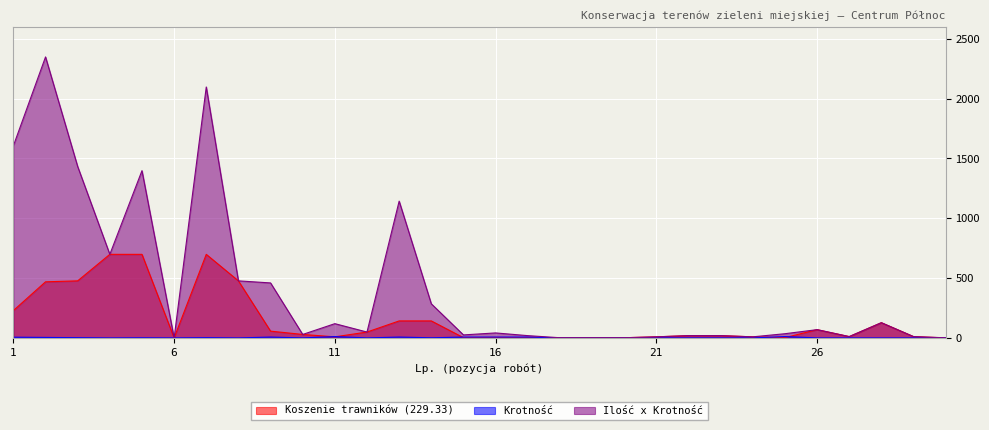

Rank the categories by Krotność value from highest to lowest.

11, 25, 9, 13, 15, 16, 17, 1, 2, 3, 7, 5, 14, 30, 4, 6, 8, 10, 12, 18, 19, 20, 21, 22, 23, 24, 26, 27, 28, 29